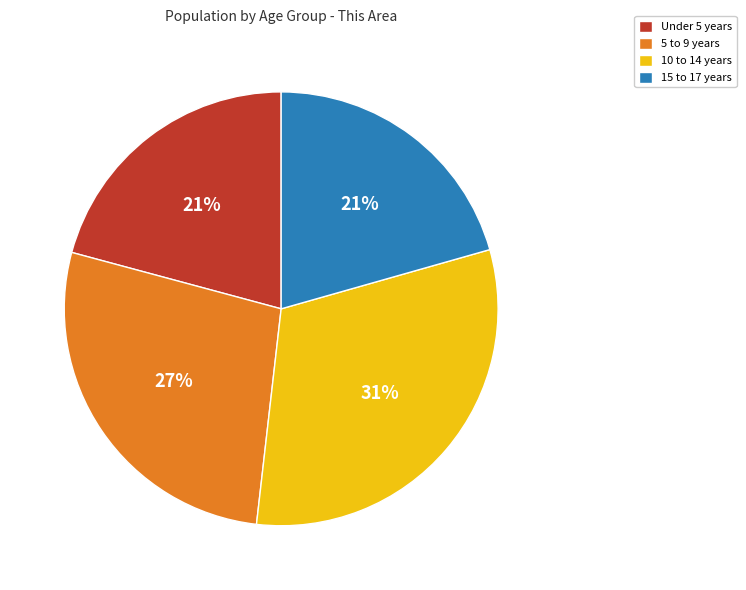

Which slice is the largest?

10 to 14 years